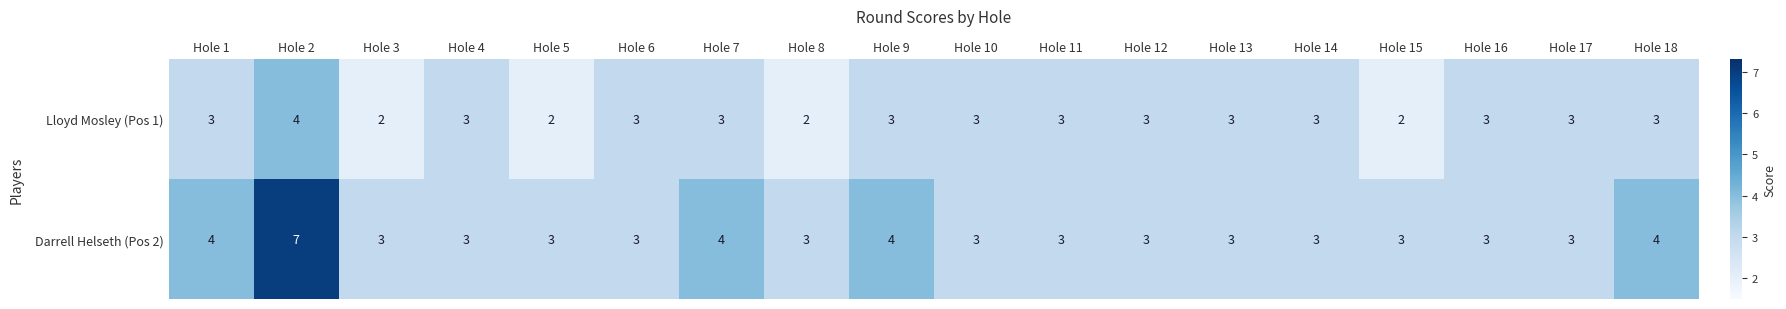

Which category has the highest value across all series?

Hole 2